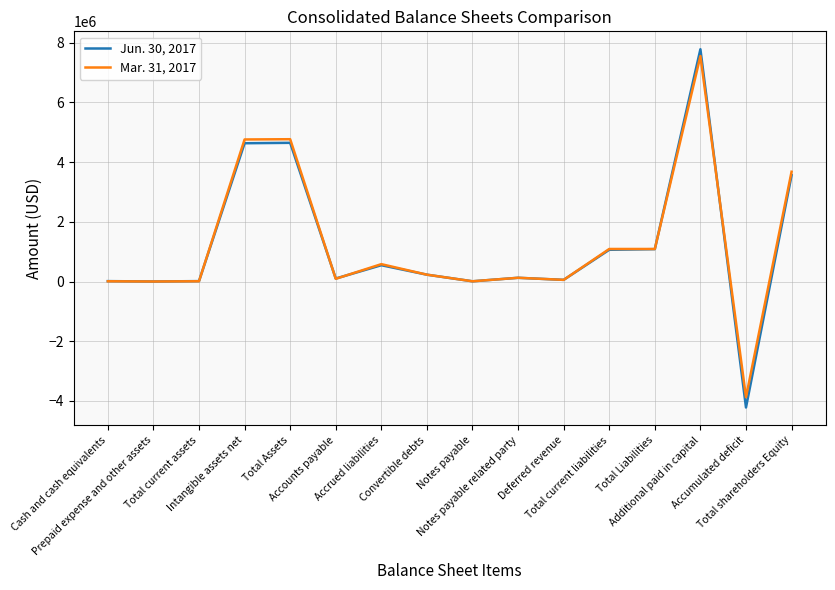

Rank the series by their maximum value, from lowest to highest.

Mar. 31, 2017, Jun. 30, 2017